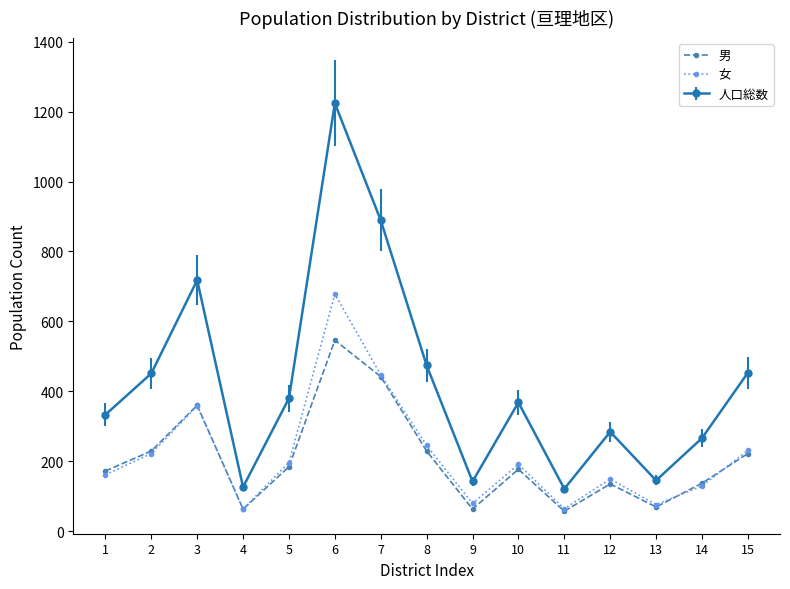

In 女, how many points are higher than both neighbors (excluding endpoints)?

4